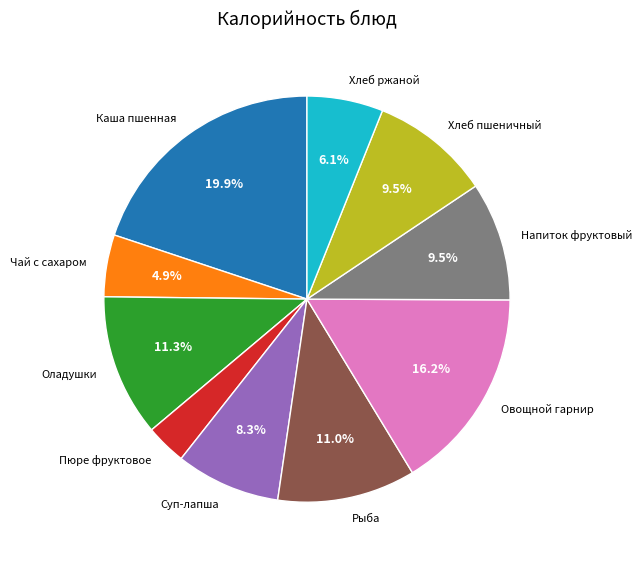

Which slice is the largest?

Каша пшенная